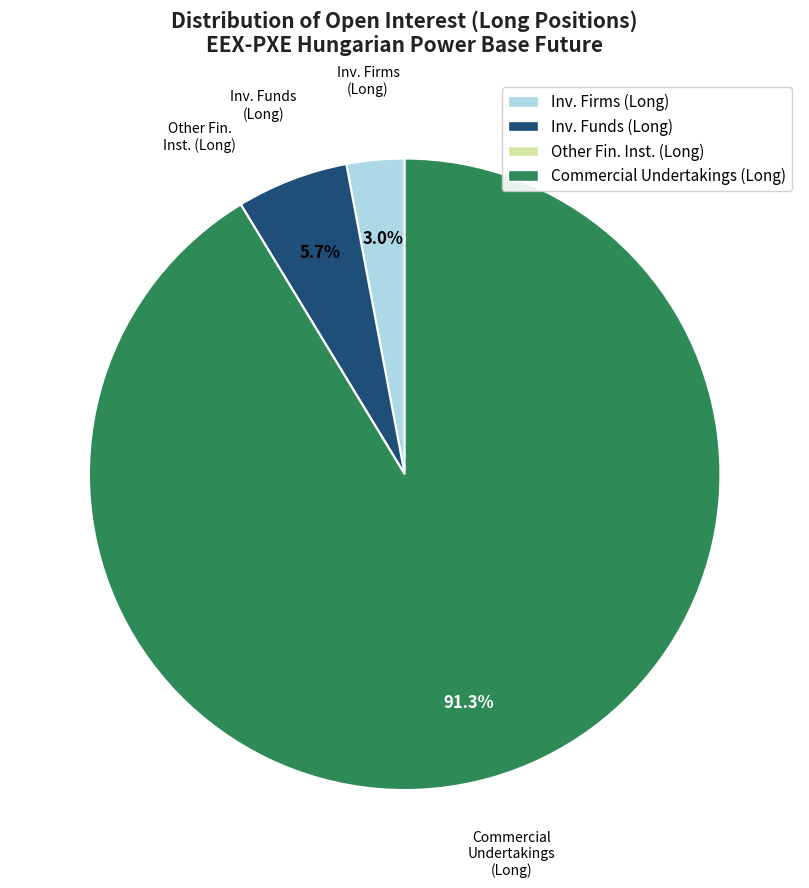

Is there any slice that represents more than half of the pie?

Yes